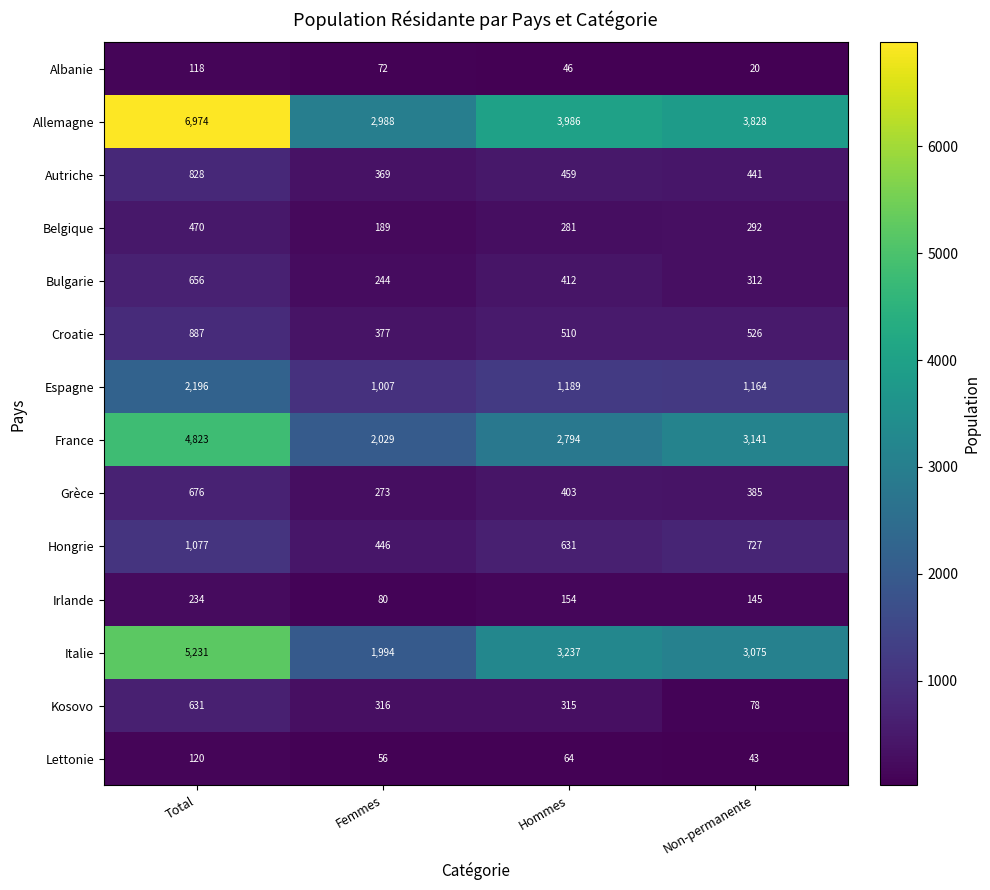

Which series has the largest total across all categories?

Allemagne